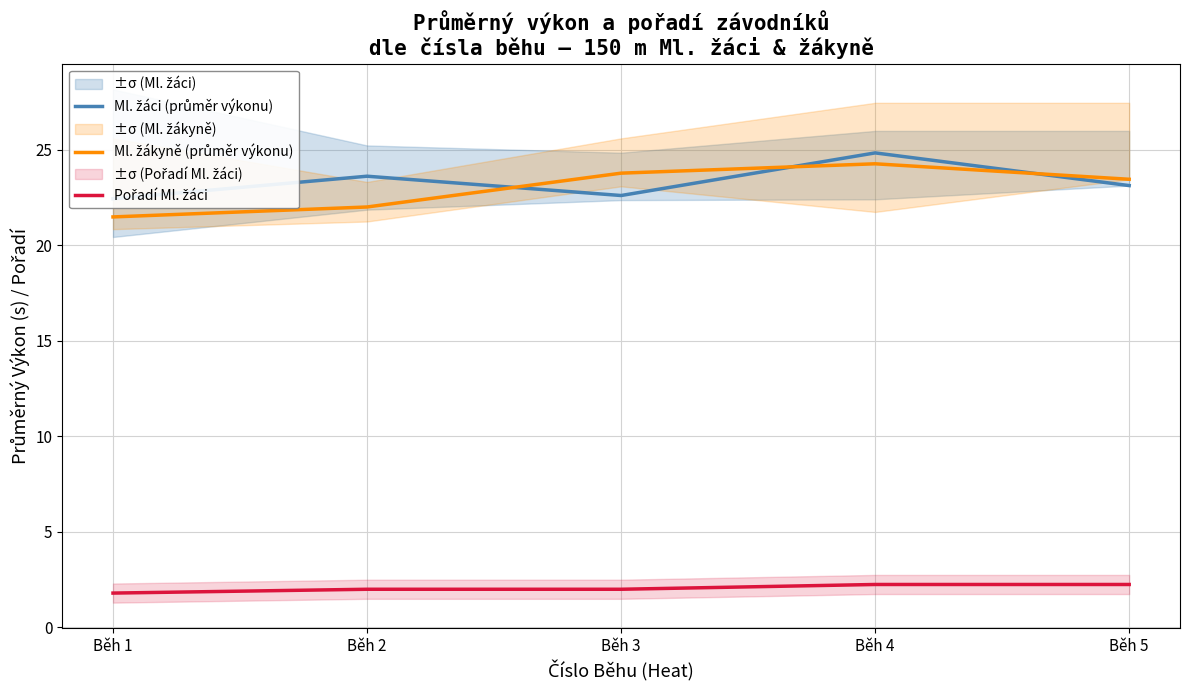

At which category does the chart reach its peak across all series?

Běh 4